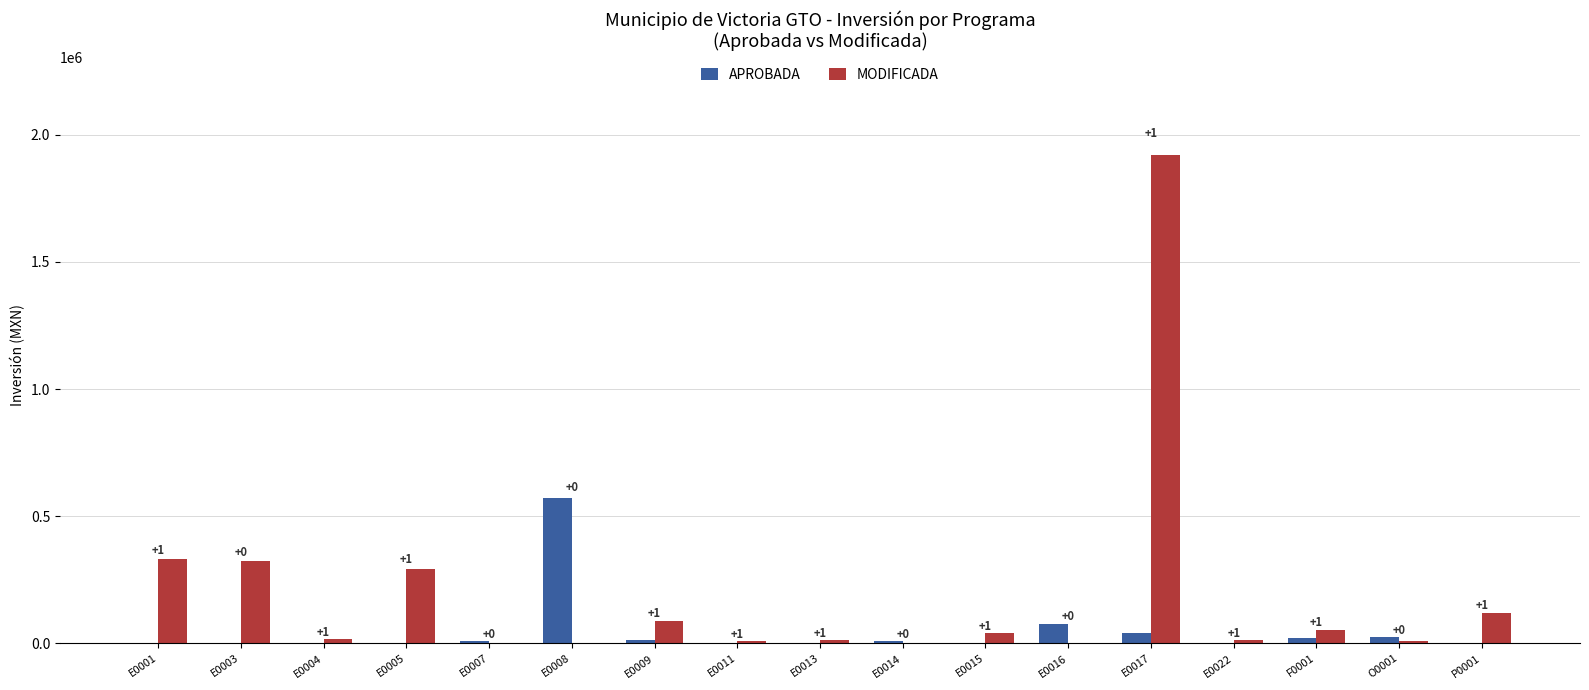

Which category has the lowest value in the APROBADA series?

E0001